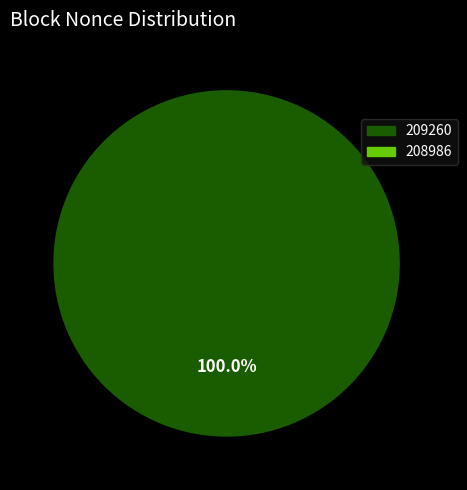

Which slice represents more than half of the pie?

209260